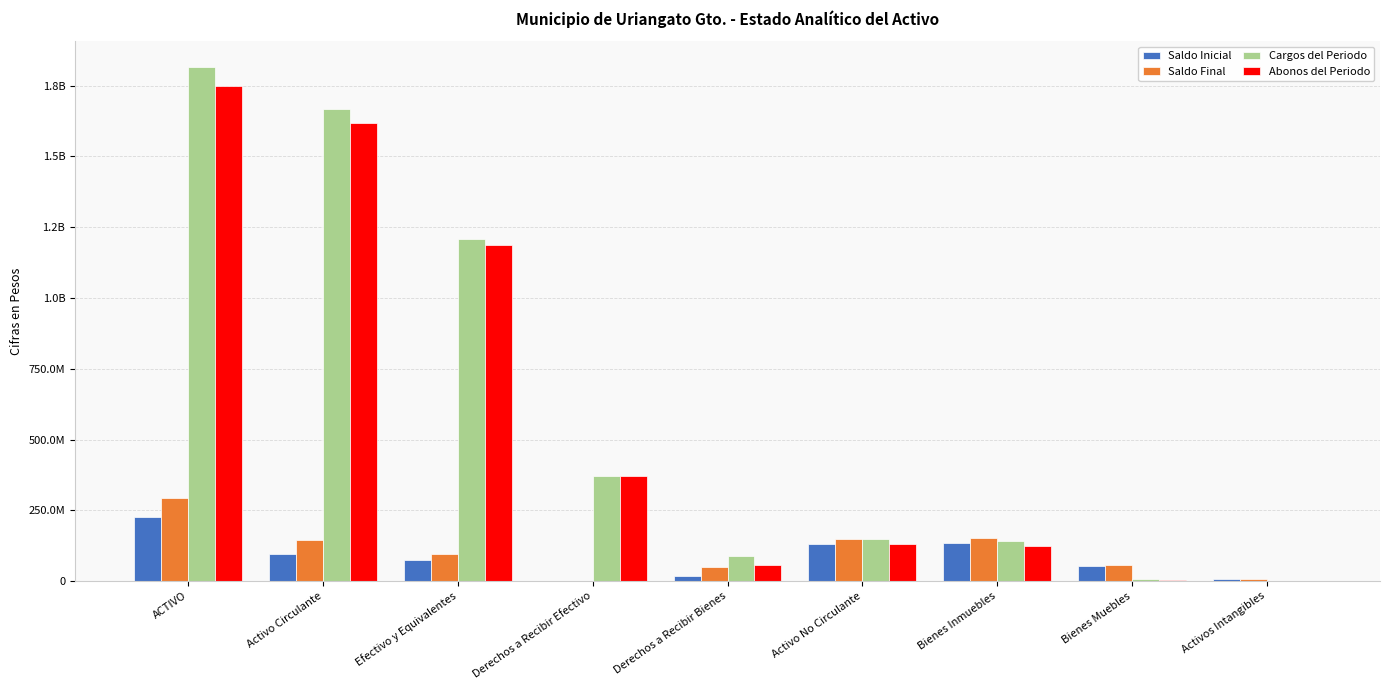

What is the sum of the Saldo Final values at Activo Circulante and Bienes Inmuebles?

296675814.1